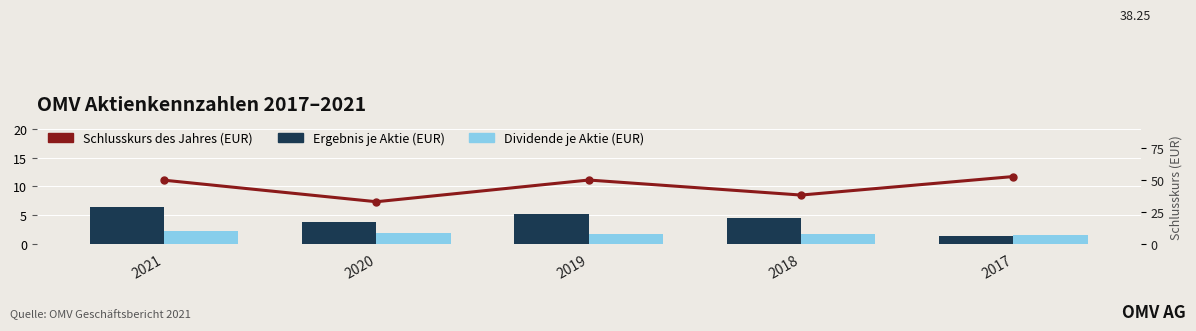

The Ergebnis je Aktie series shows 3.9 at 2020. True or false?

True